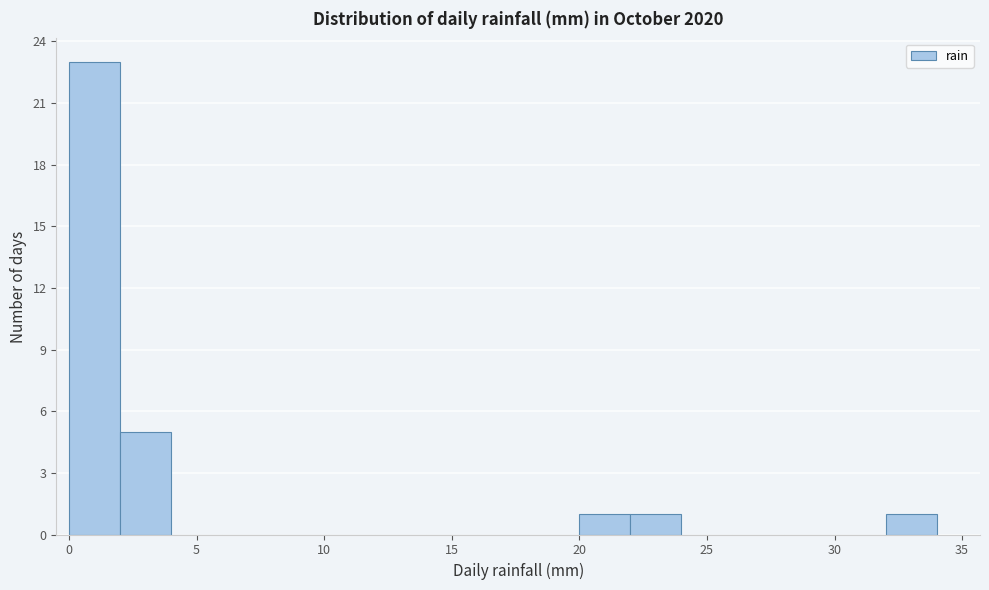

Reading left to right, transcribe this chart: for each bar, give the range it covers on the x-axis and its height. The values are not printed on the chart, so give them approximately, as read against the axis.

0 to 2: 23
2 to 4: 5
4 to 6: 0
6 to 8: 0
8 to 10: 0
10 to 12: 0
12 to 14: 0
14 to 16: 0
16 to 18: 0
18 to 20: 0
20 to 22: 1
22 to 24: 1
24 to 26: 0
26 to 28: 0
28 to 30: 0
30 to 32: 0
32 to 34: 1